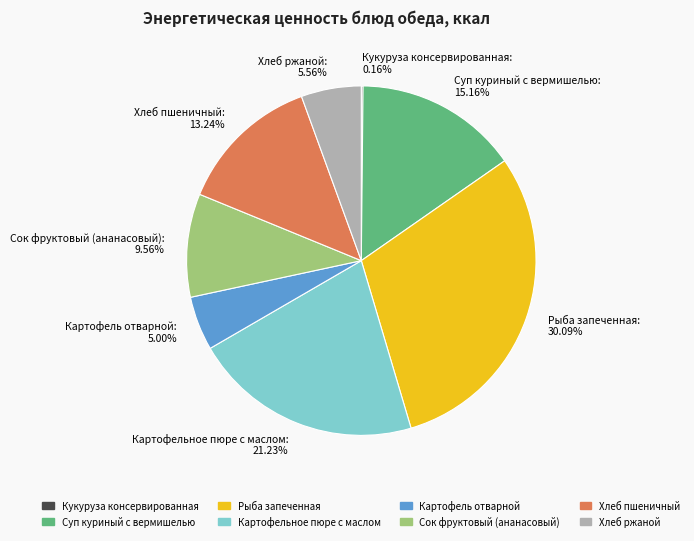

Which has a higher value, Суп куриный с вермишелью or Картофельное пюре с маслом?

Картофельное пюре с маслом